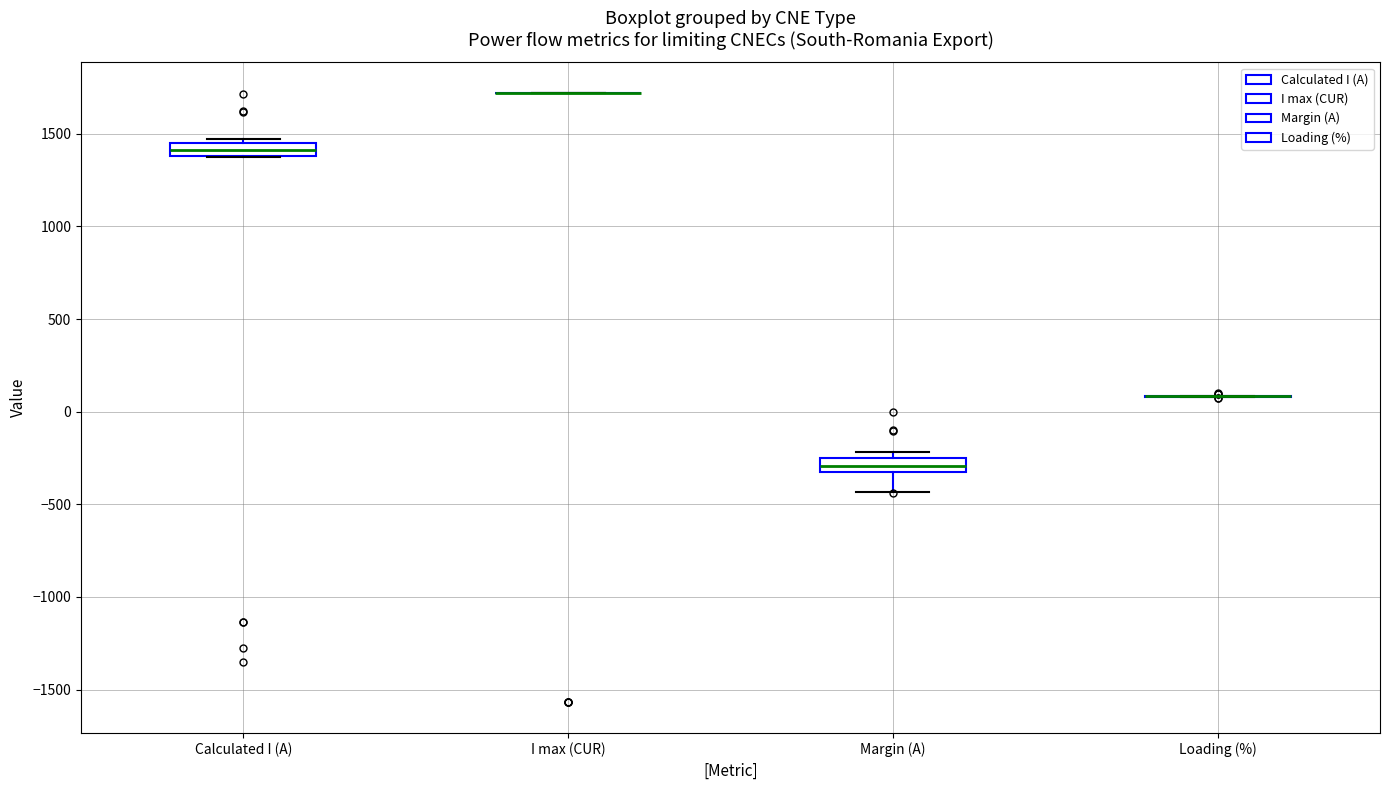

Where is the upper edge of the box for Calculated I (A) on the y-axis? The values are not printed on the chart, so give them approximately, as read against the axis.

1450